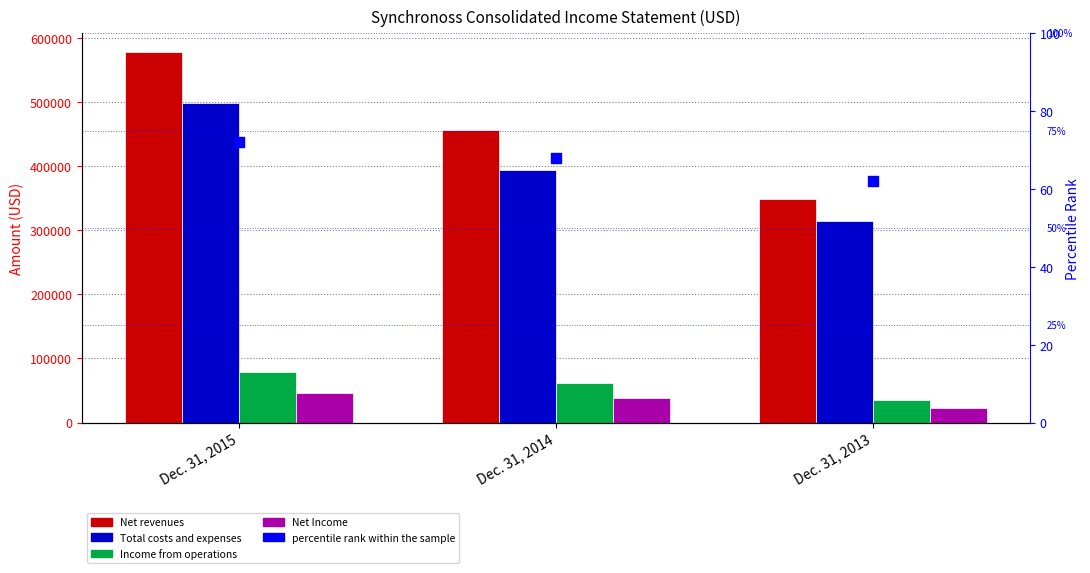

At how many categories does at least one series exceed 519126?

1